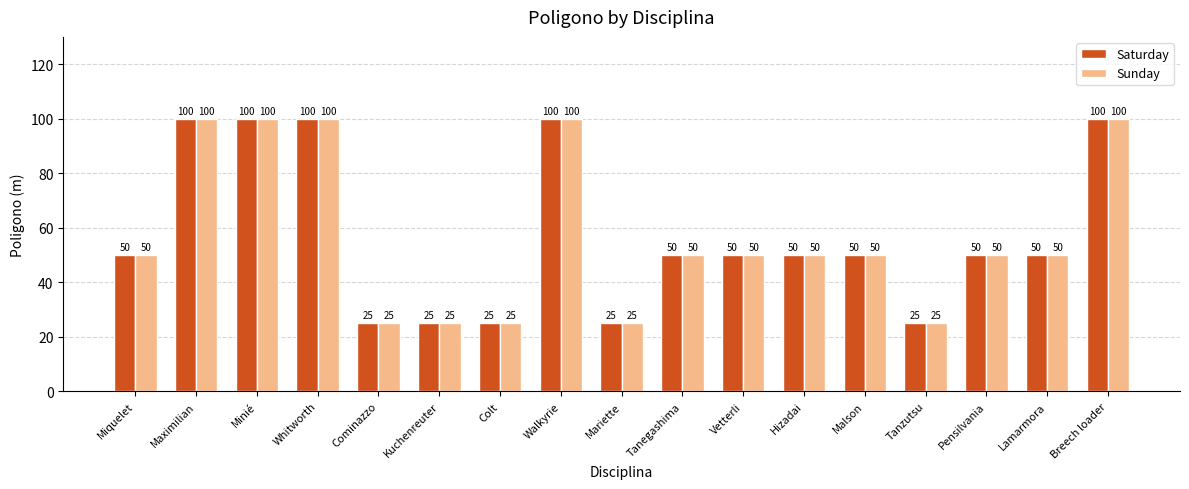

What is the average value of the Sunday series?

57